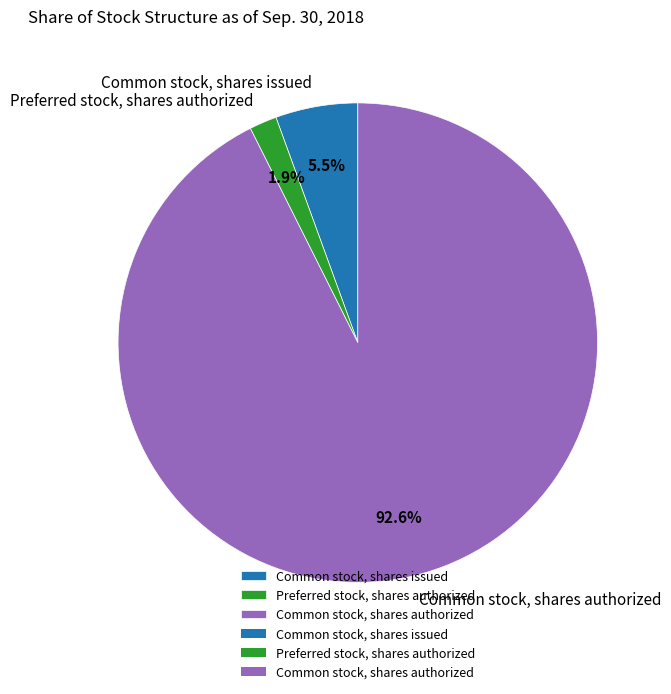

The Common stock, shares issued slice represents 12% of the pie. True or false?

False